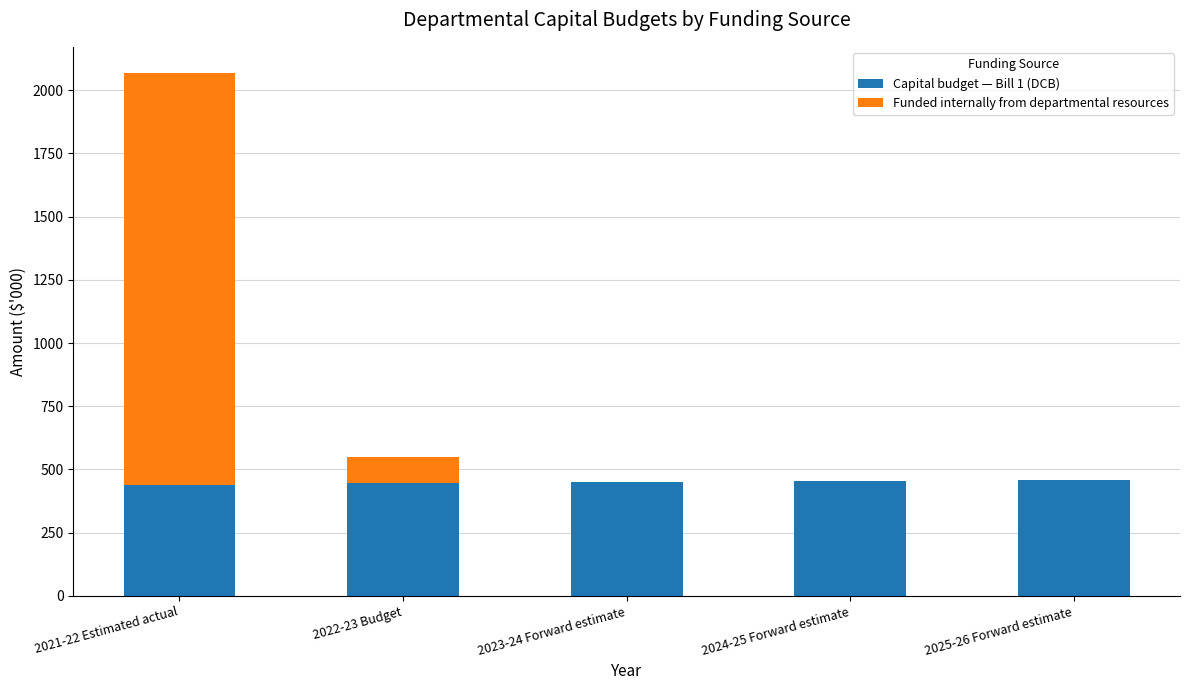

The value of Capital budget — Bill 1 (DCB) at 2025-26 Forward estimate is 460. True or false?

True